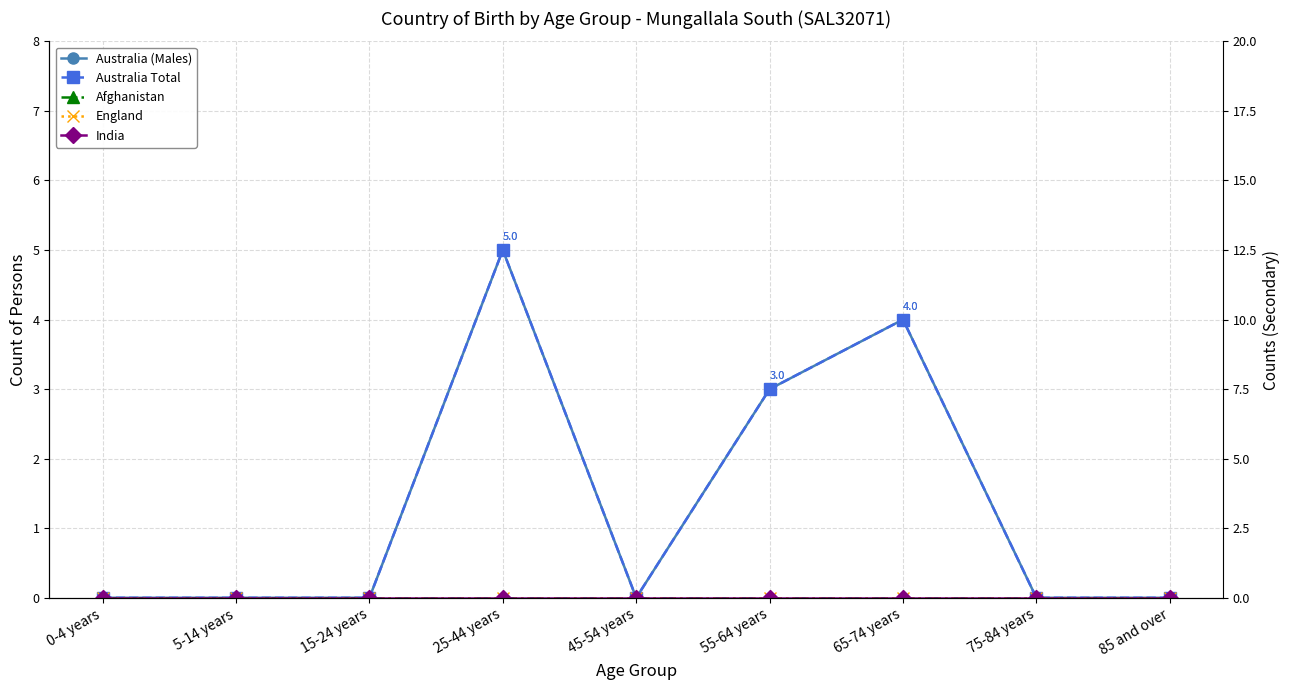

Reading left to right, what are all the values shown in this chart?

Australia (Males): 0-4 years=0	5-14 years=0	15-24 years=0	25-44 years=5	45-54 years=0	55-64 years=3	65-74 years=4	75-84 years=0	85 and over=0
Australia Total: 0-4 years=0	5-14 years=0	15-24 years=0	25-44 years=5	45-54 years=0	55-64 years=3	65-74 years=4	75-84 years=0	85 and over=0
Afghanistan: 0-4 years=0	5-14 years=0	15-24 years=0	25-44 years=0	45-54 years=0	55-64 years=0	65-74 years=0	75-84 years=0	85 and over=0
England: 0-4 years=0	5-14 years=0	15-24 years=0	25-44 years=0	45-54 years=0	55-64 years=0	65-74 years=0	75-84 years=0	85 and over=0
India: 0-4 years=0	5-14 years=0	15-24 years=0	25-44 years=0	45-54 years=0	55-64 years=0	65-74 years=0	75-84 years=0	85 and over=0